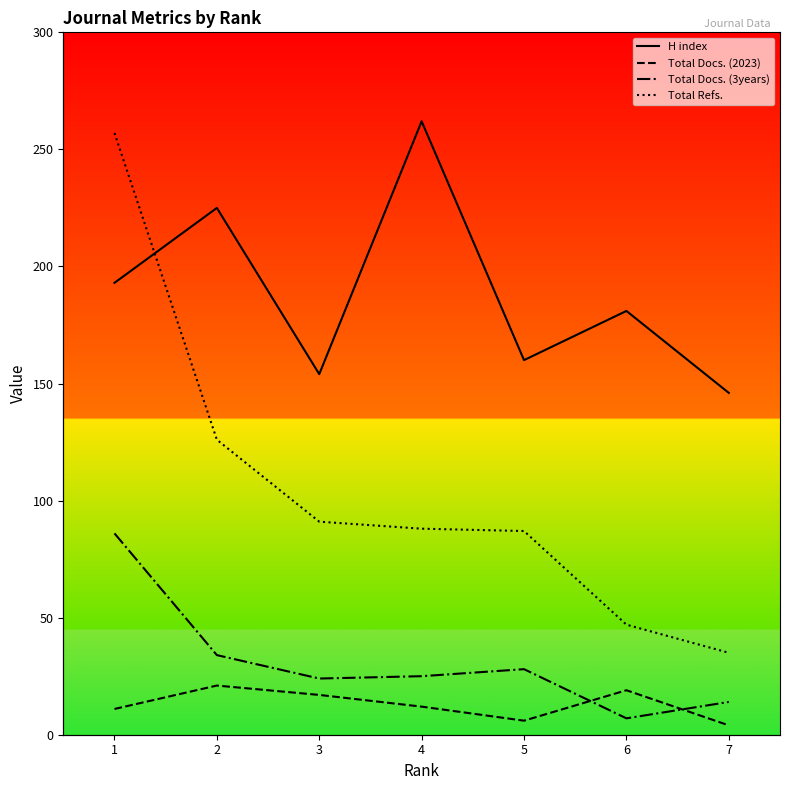

Which category has the lowest value across all series?

7